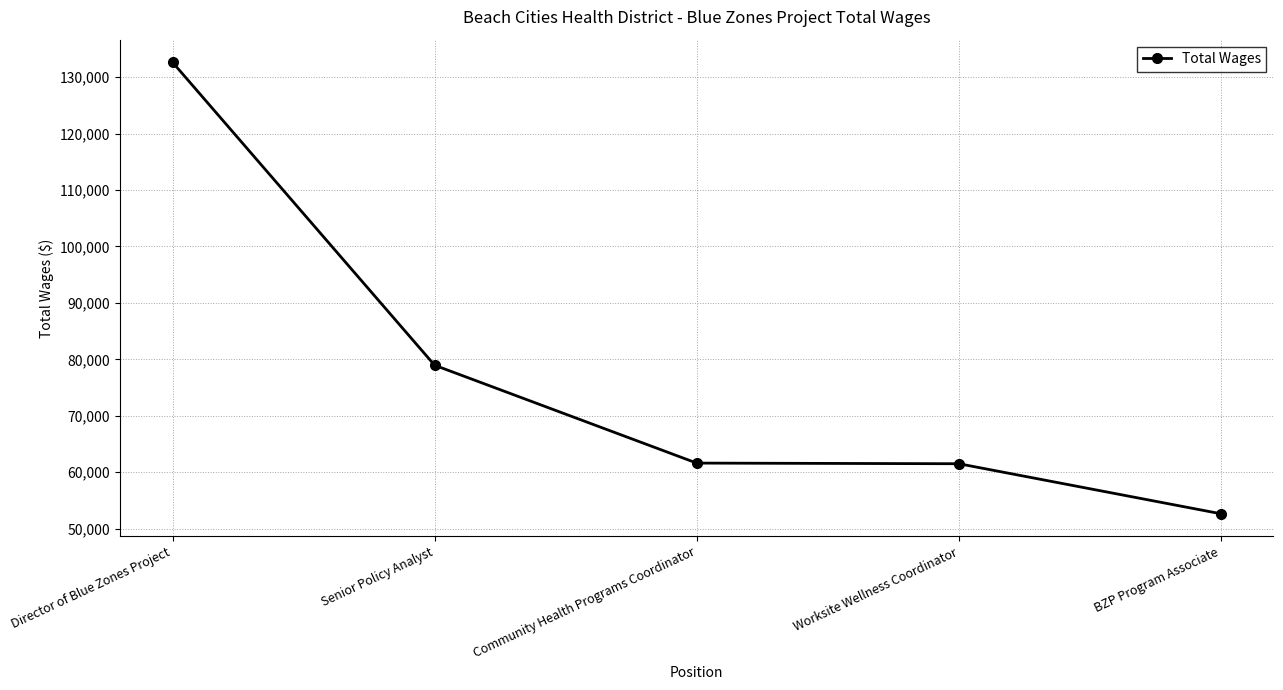

What is the average value?

77477